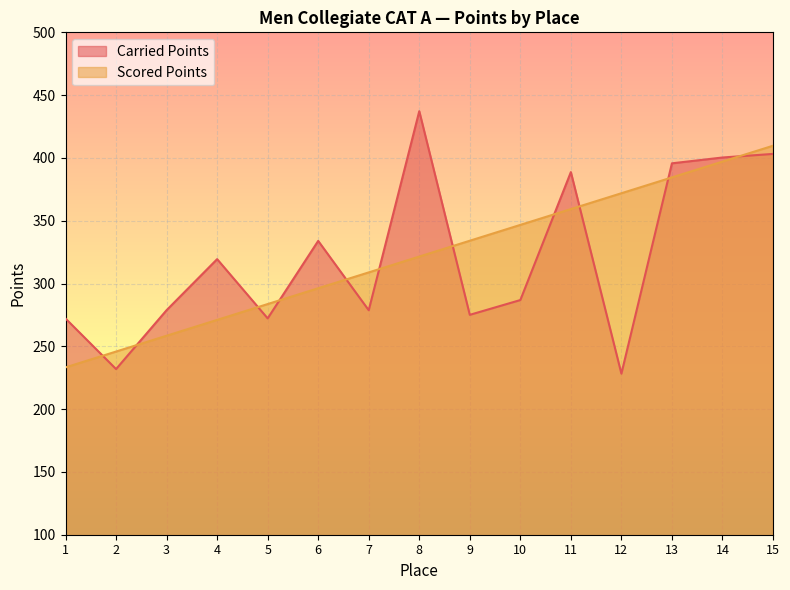

Between 7 and 11, which series saw the biggest shift?

Carried Points